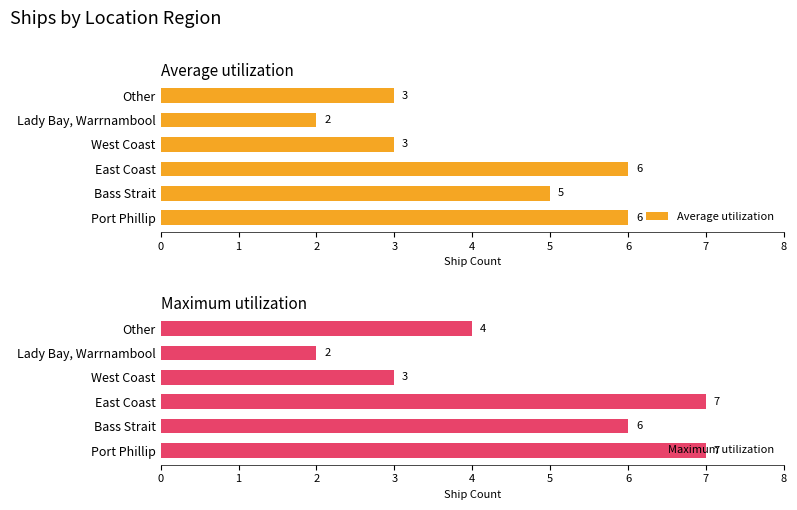

What is the lowest value of the Average utilization series?

2